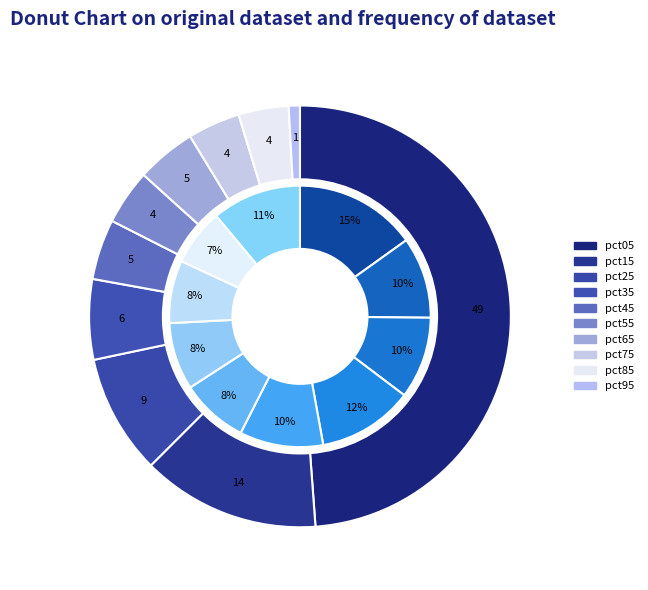

Count the number of slices in the pie.

10